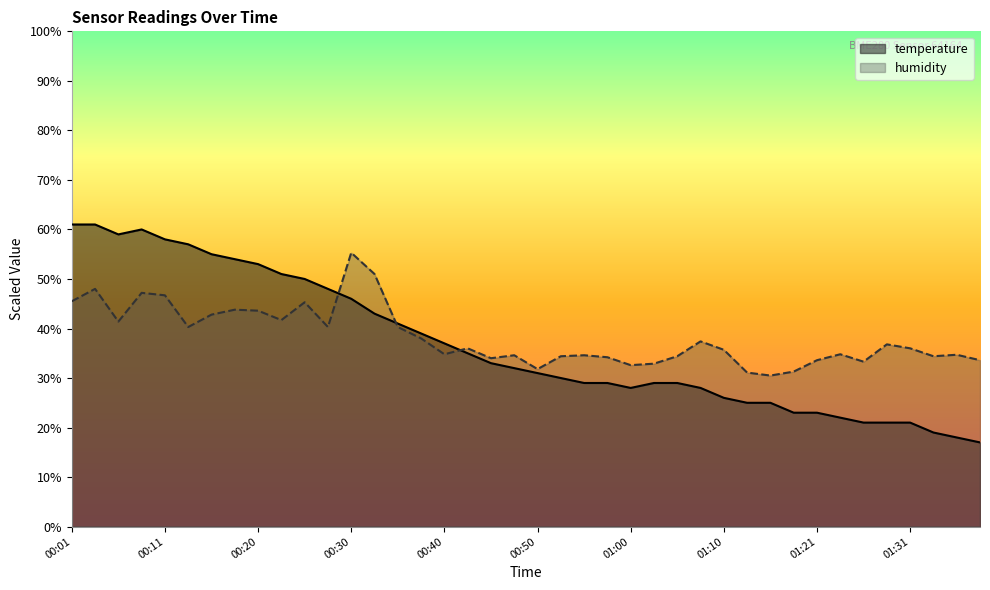

At which label does humidity reach its peak?

00:30